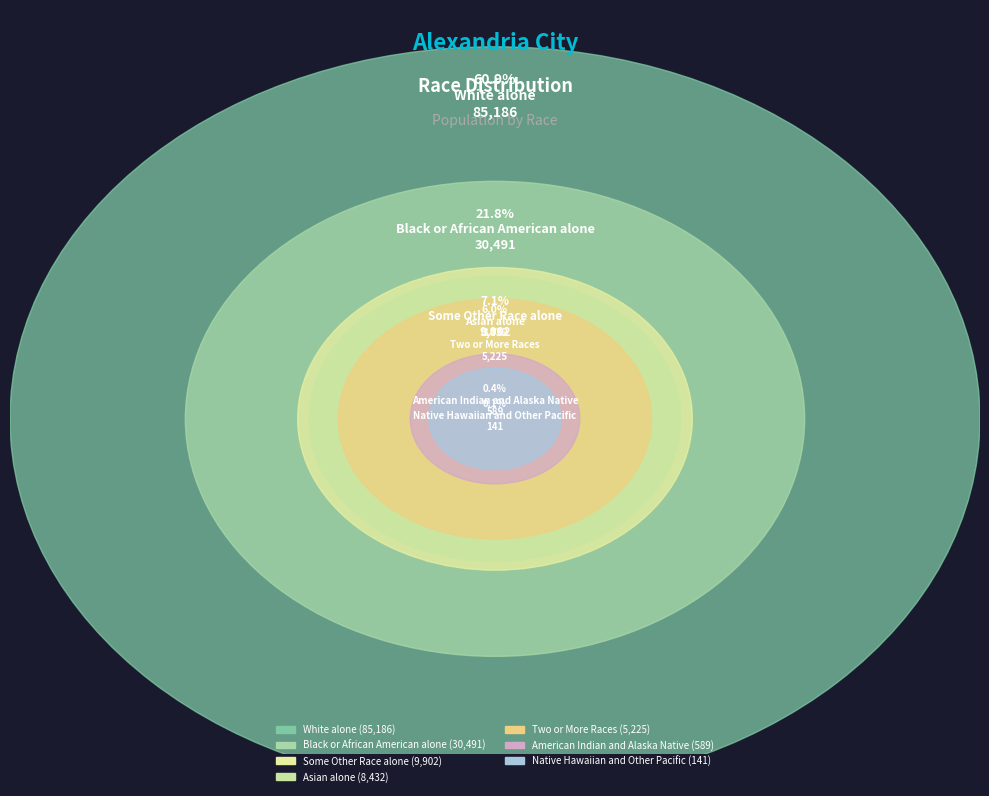

To the nearest percent, what is the difference between the largest and smallest slice percentages?

61%